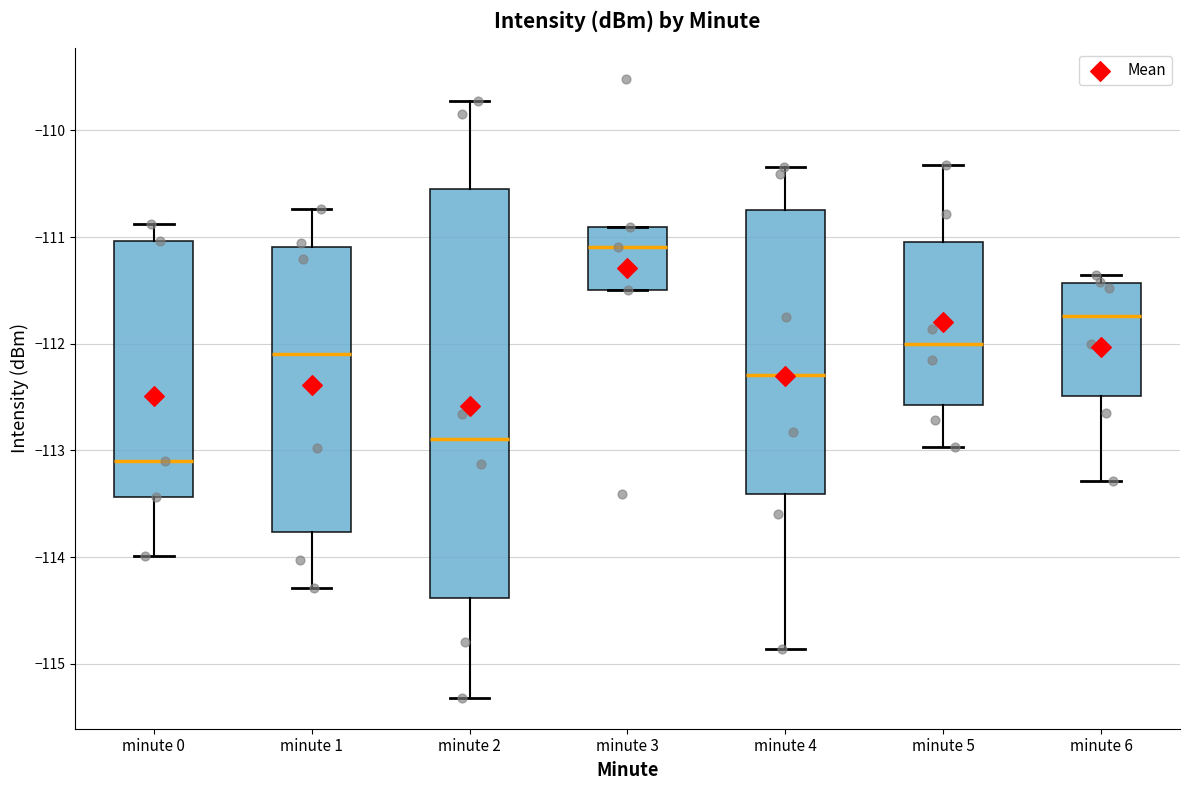

Which box's median line is the highest?

minute 3